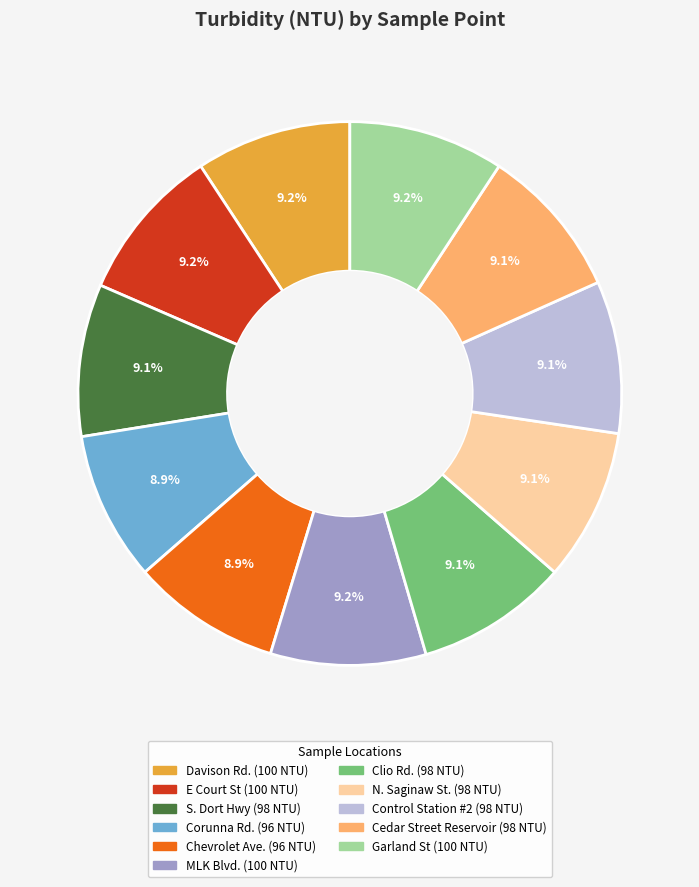

True or false: Cedar Street Reservoir accounts for 9% of the total.

True